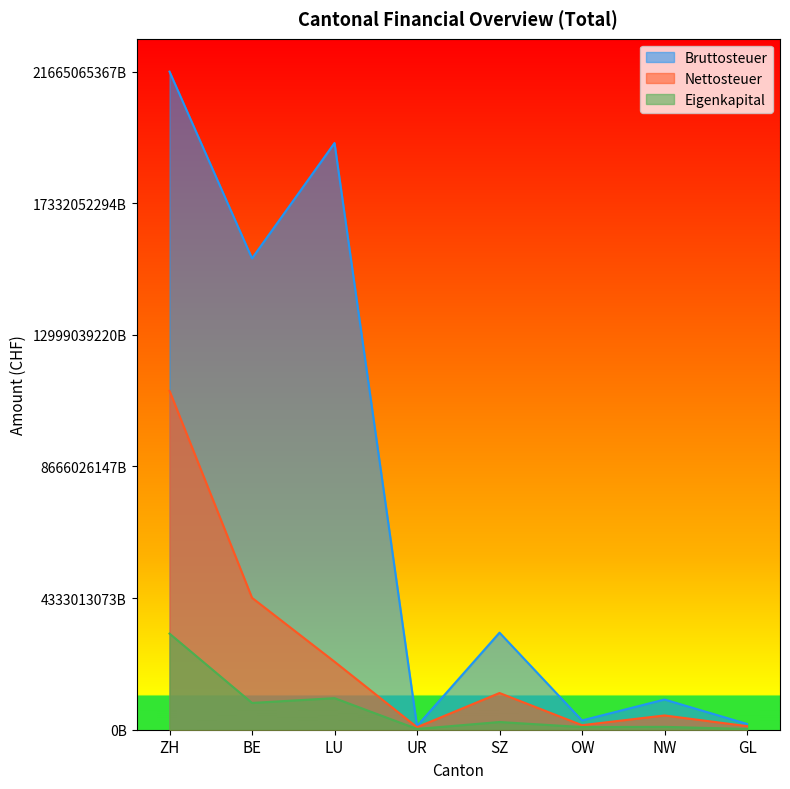

How many categories are shown in the chart?

8